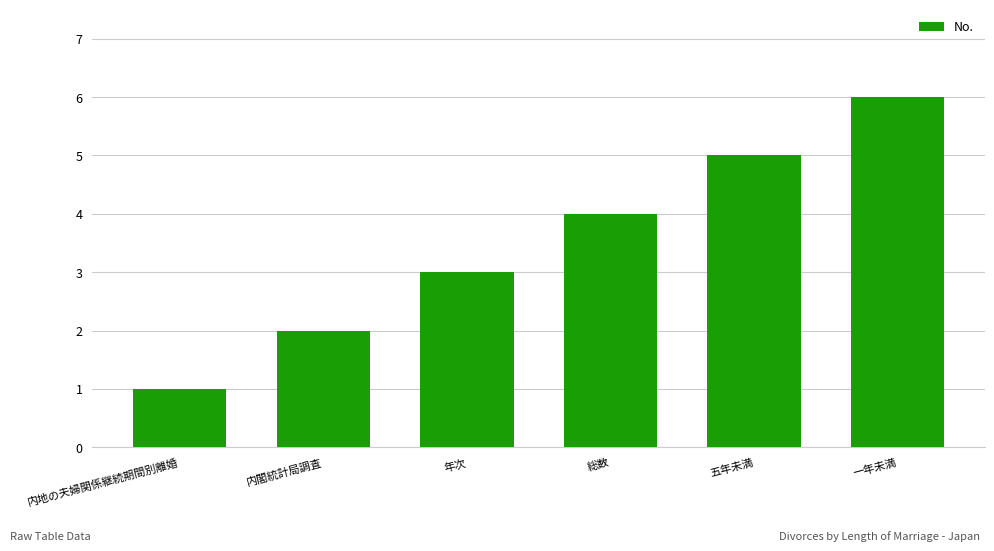

Reading right to left, extract all data points from this chart.

6	5	4	3	2	1